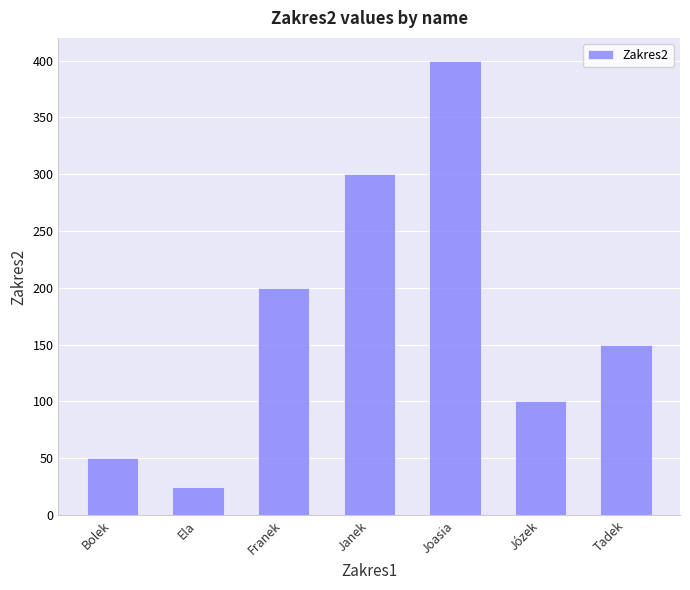

What is the label of the 1st bar from the right?

Tadek